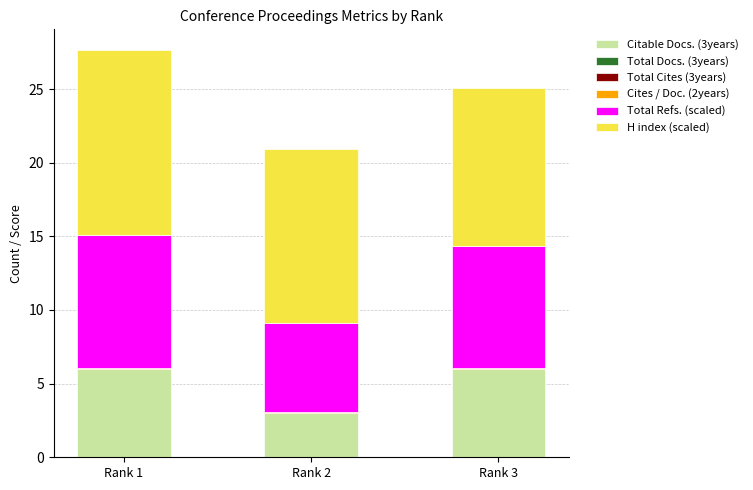

Count the number of data series in this chart.

4